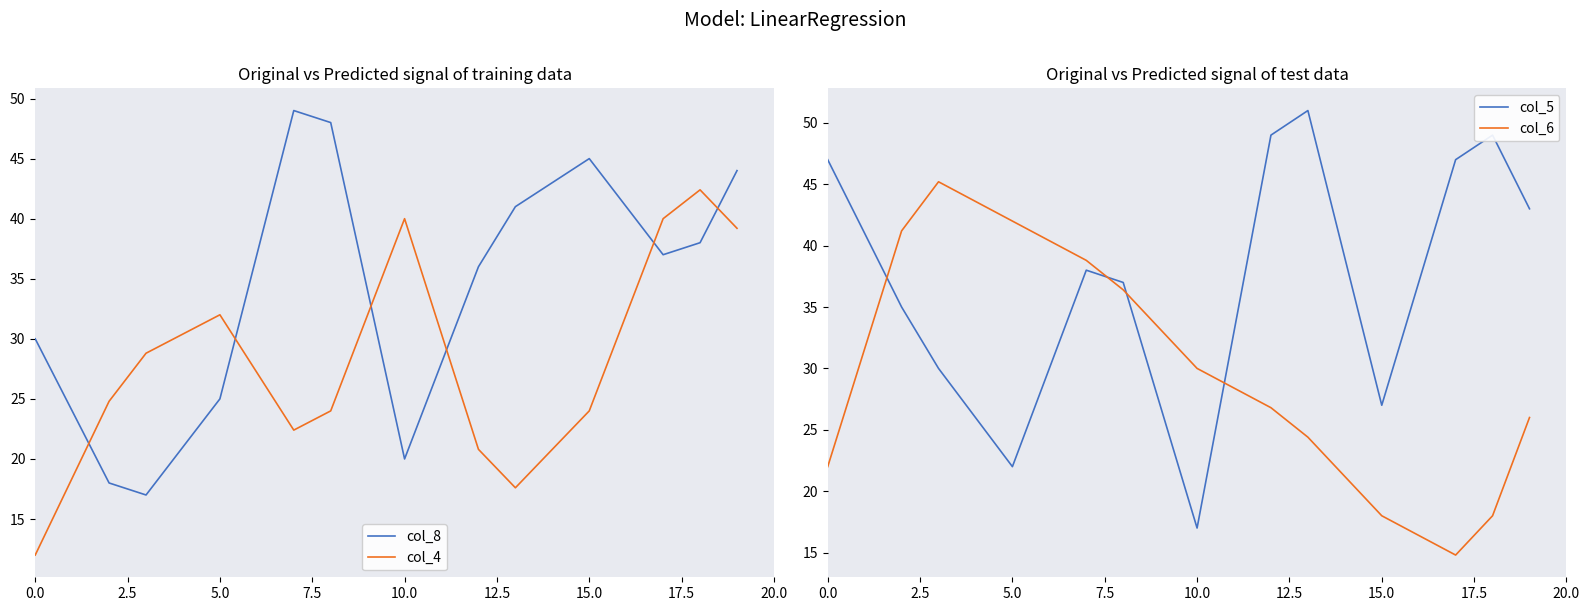

Where is col_6 nearest to the value 30?

10.0